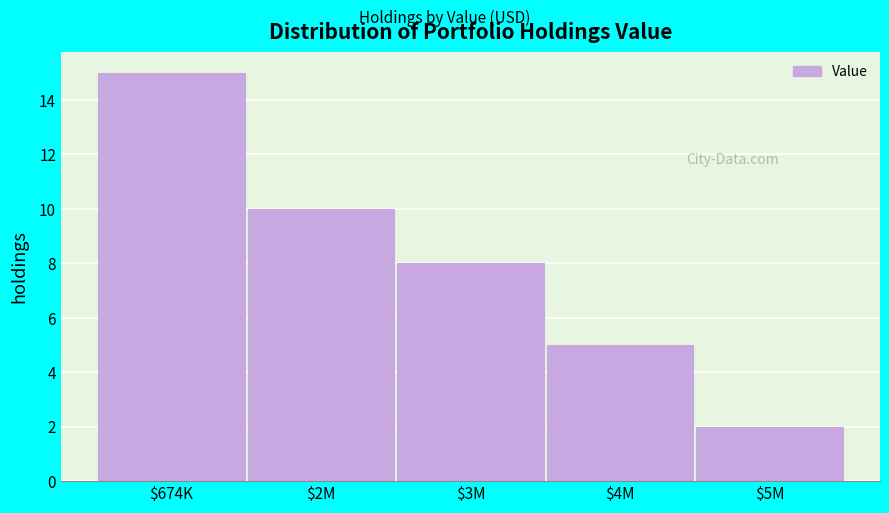

Reading left to right, list all the values displayed in this chart.

15	10	8	5	2